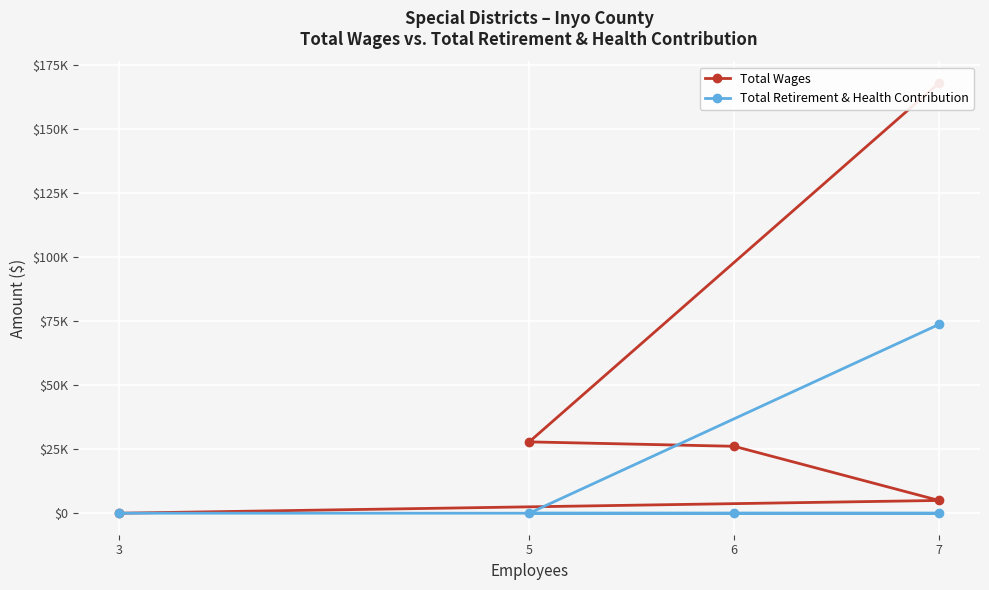

Rank the series by their maximum value, from highest to lowest.

Total Wages, Total Retirement & Health Contribution